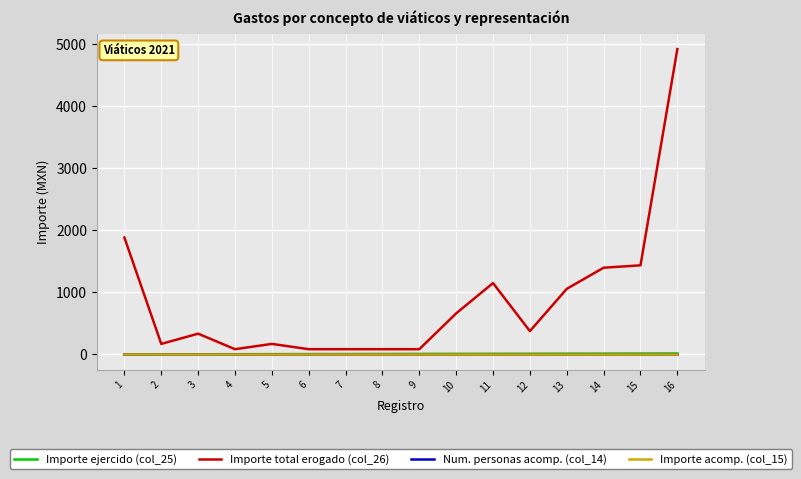

At which label does Importe total erogado (col_26) first exceed 376?

1